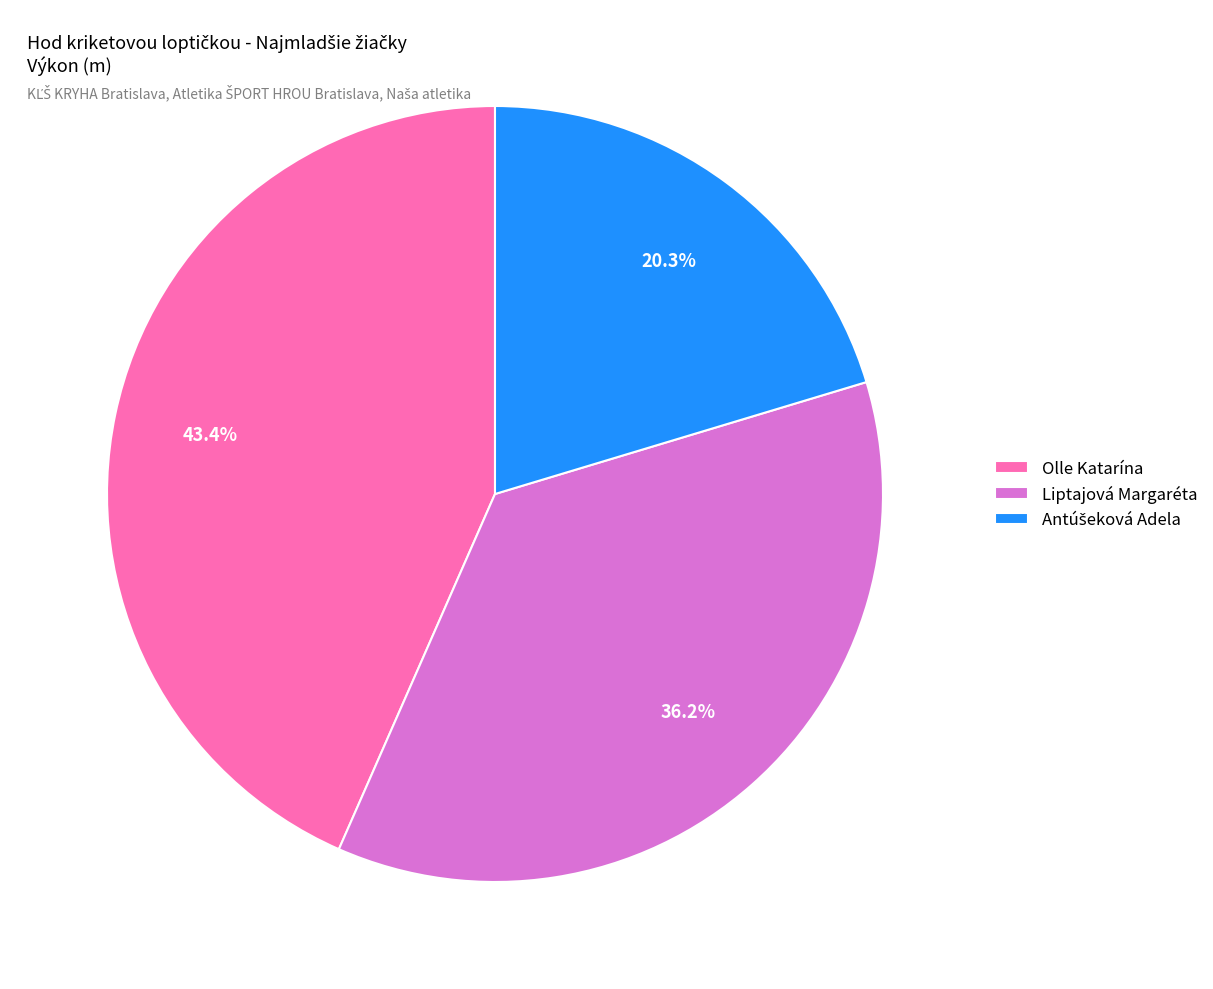

The Olle Katarína slice represents 43% of the pie. True or false?

True